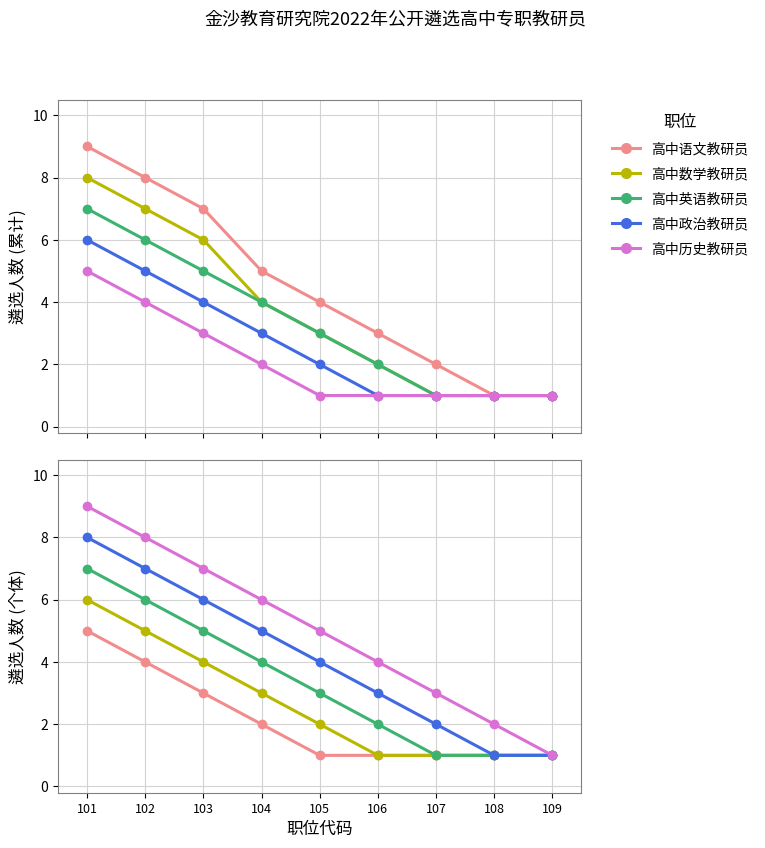

List the series in order of their peak value, highest first.

高中历史教研员, 高中政治教研员, 高中英语教研员, 高中数学教研员, 高中语文教研员